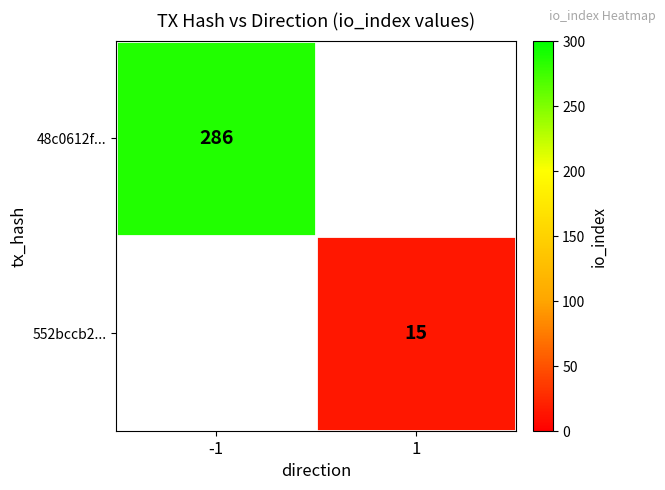

Is it true that 552bccb2... equals 22 at 1?

False